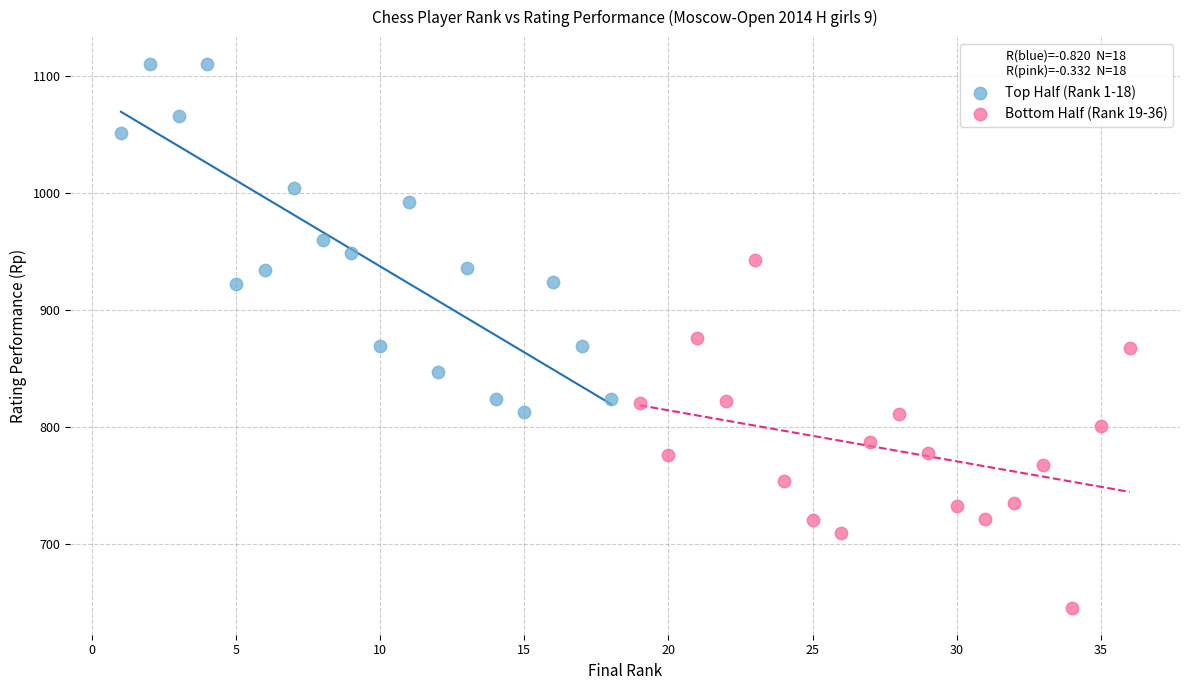

Which series reaches the maximum Y coordinate?

Top Half (Rank 1-18)